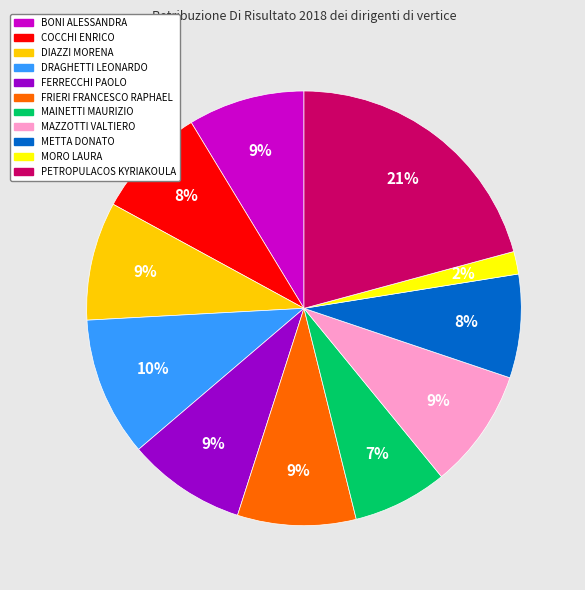

How many slices are in this pie chart?

11